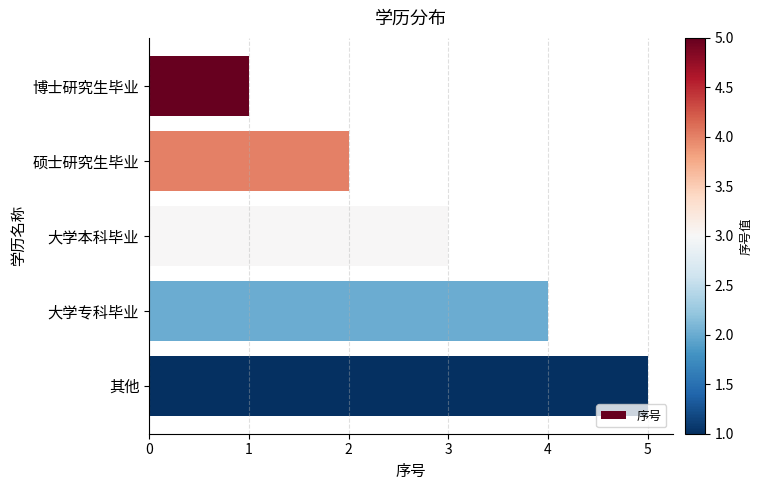

What is the difference between the values at 大学专科毕业 and 博士研究生毕业?

3